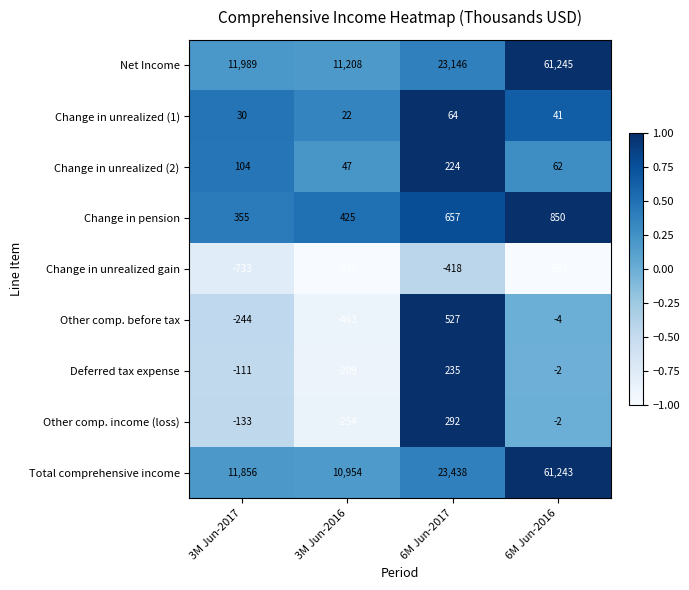

What is the maximum value shown in the chart?

61245